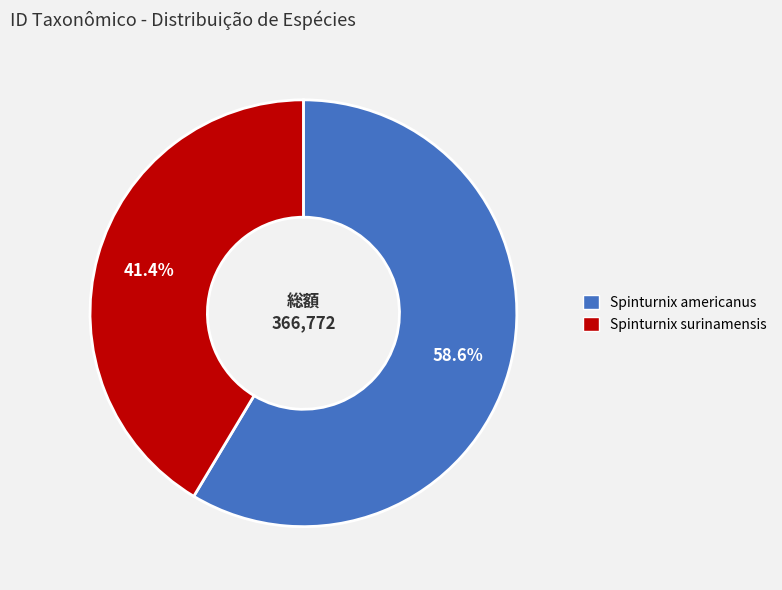

Combined, what portion of the pie is Spinturnix surinamensis and Spinturnix americanus?

100.0%